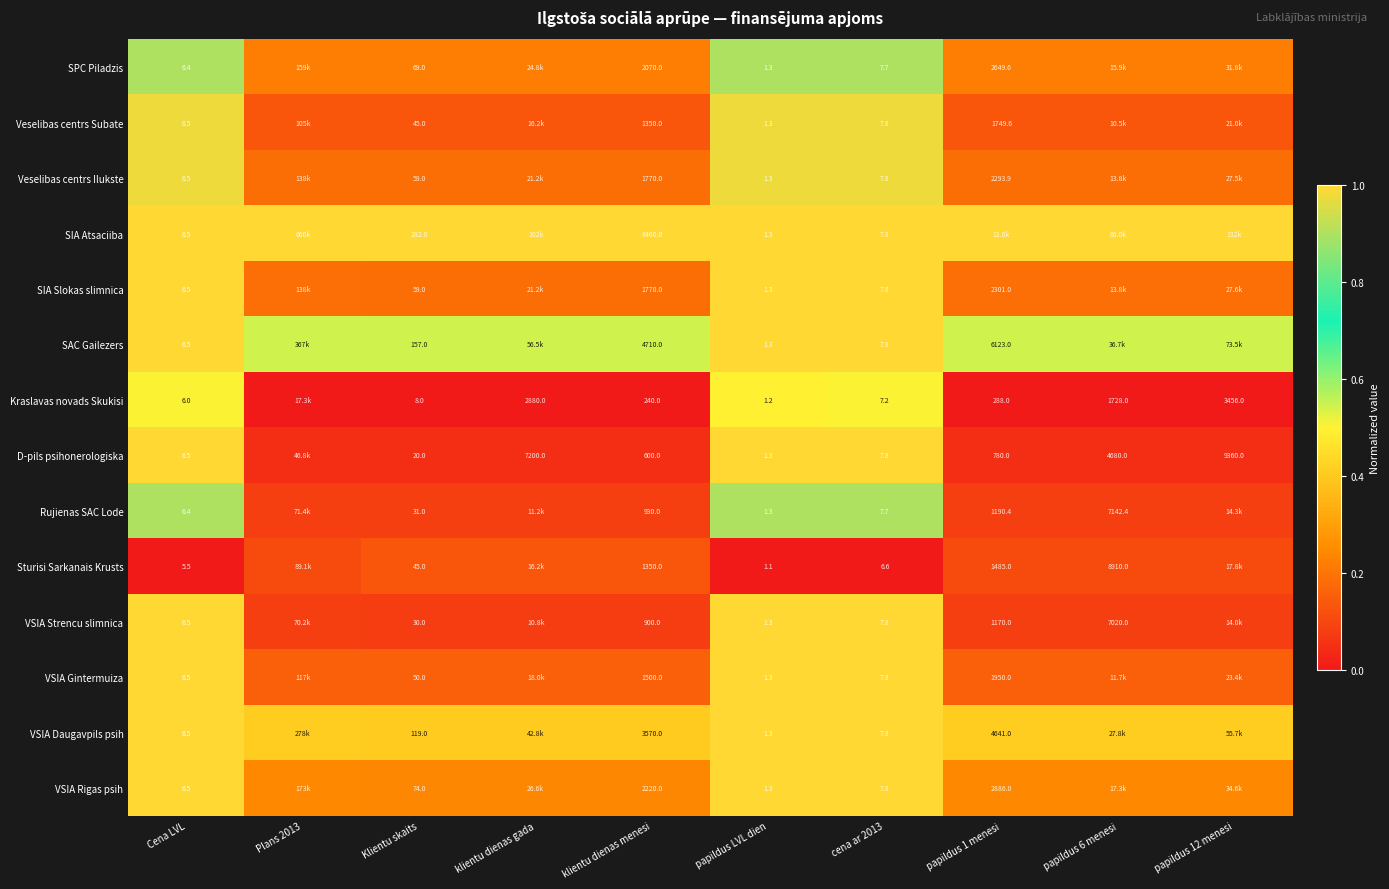

True or false: Sturisi Sarkanais Krusts has a value of 0.0 at papildus LVL dien.

False